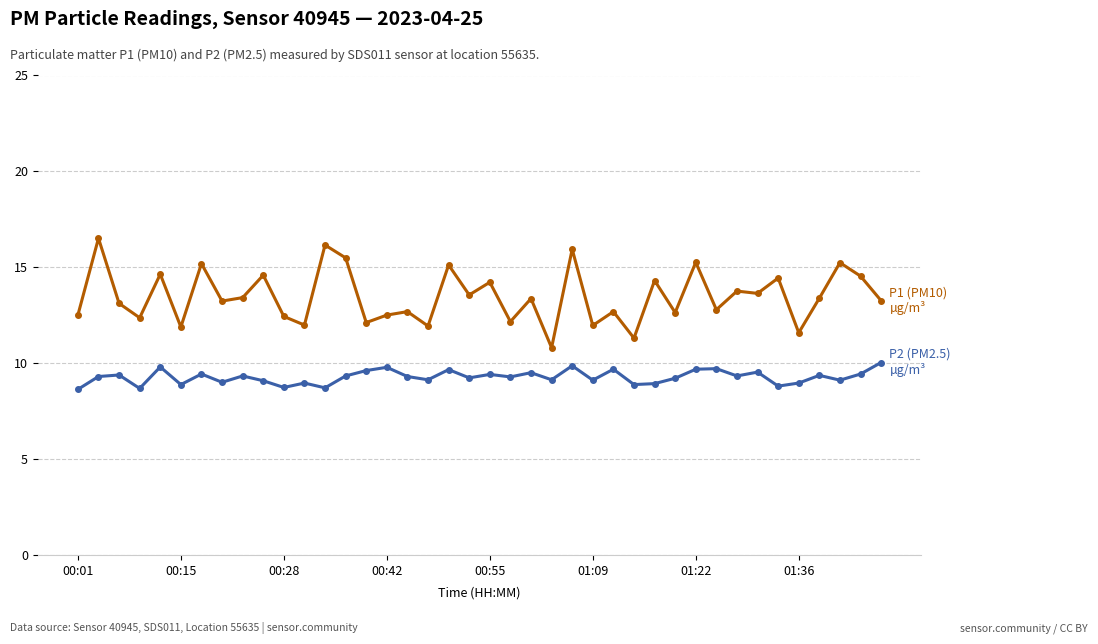

What is the smallest value displayed?

8.7